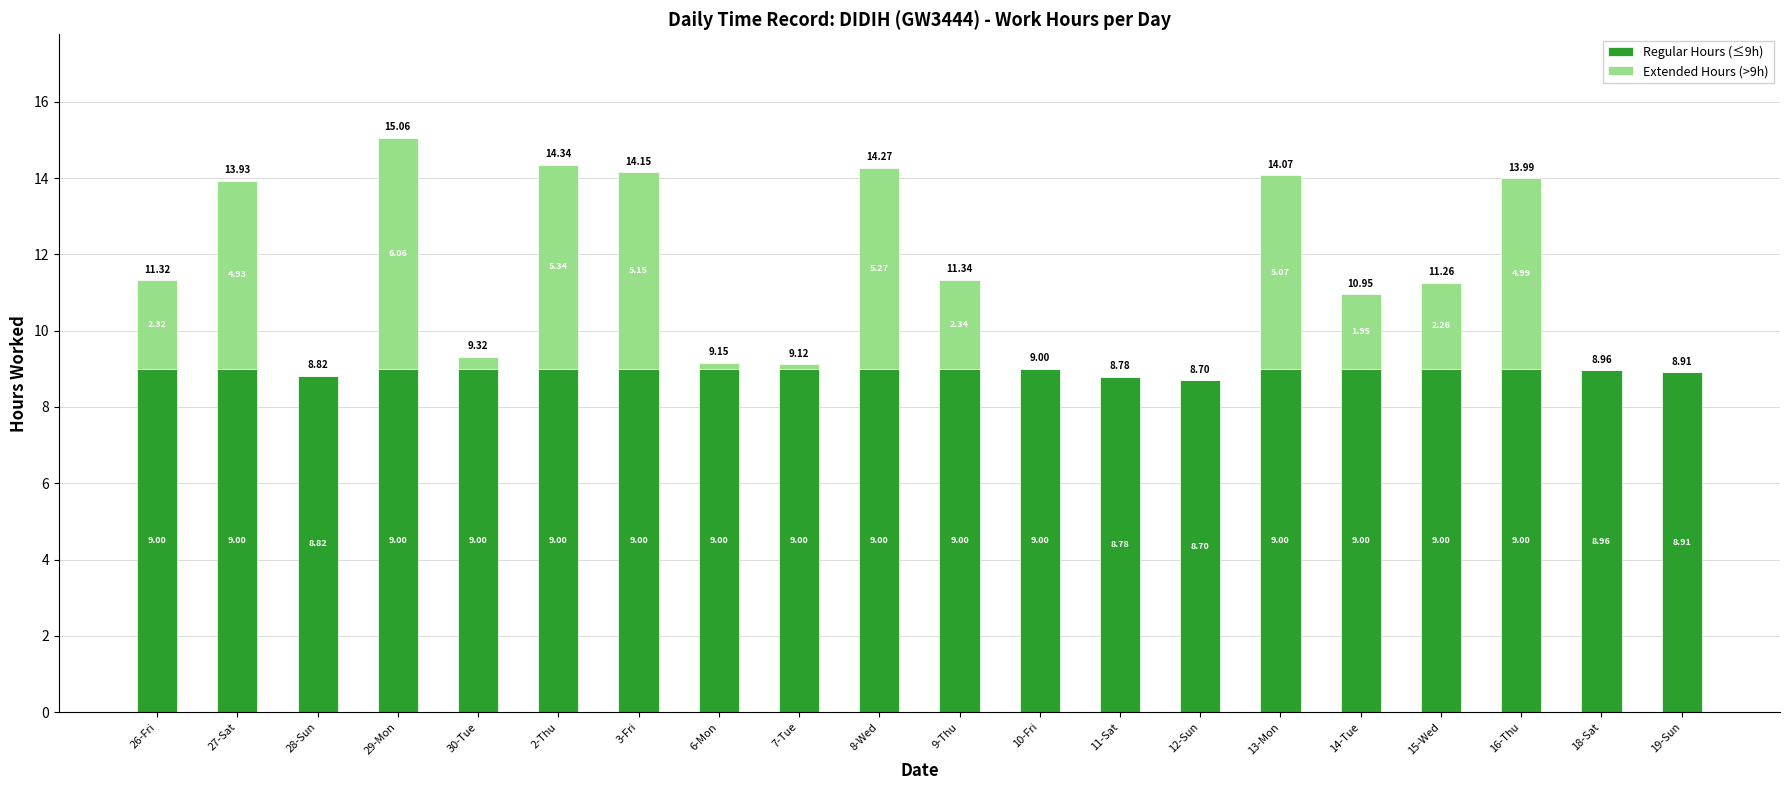

At which category is the sum across all series the highest?

29-Mon